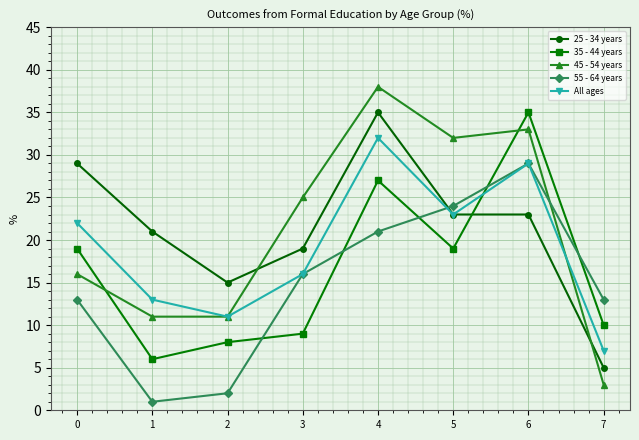

True or false: All ages has more than 2 interior local peaks.

False